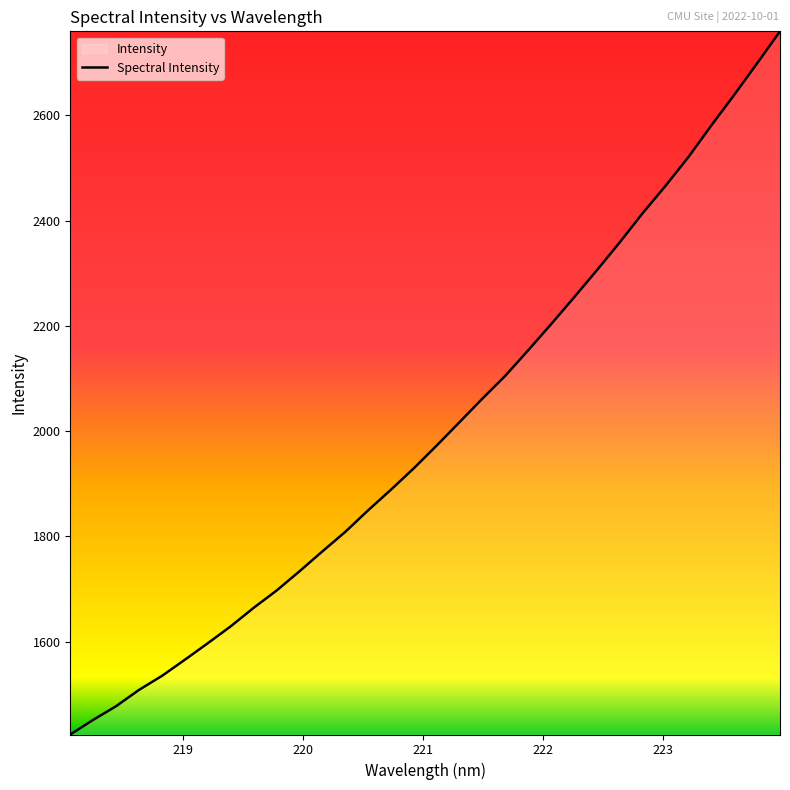

What is the greatest value displayed?

2759.5